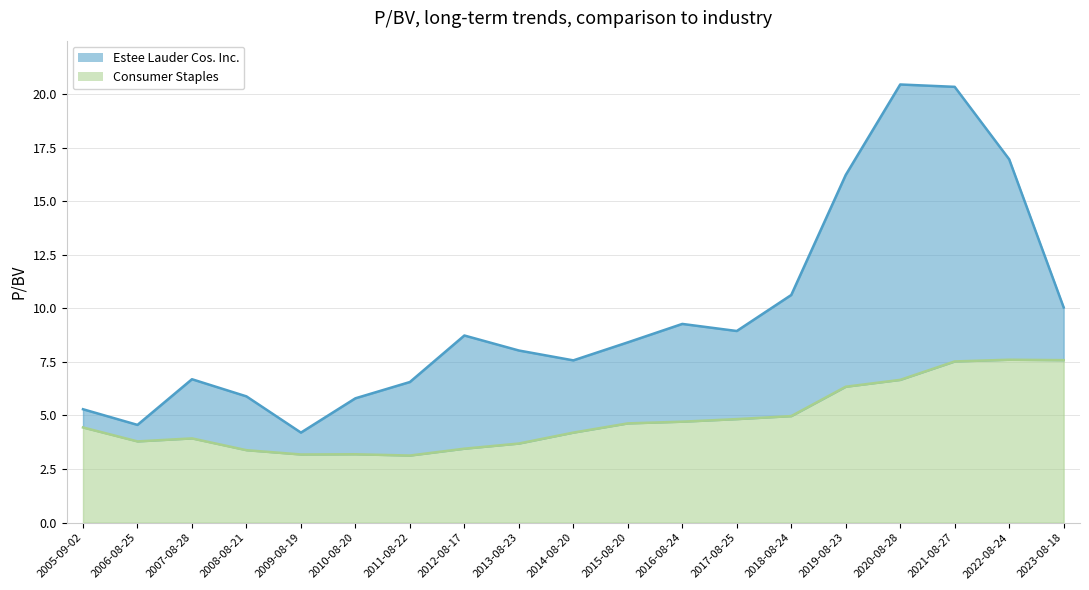

How many data points in Consumer Staples are less than 4?

8